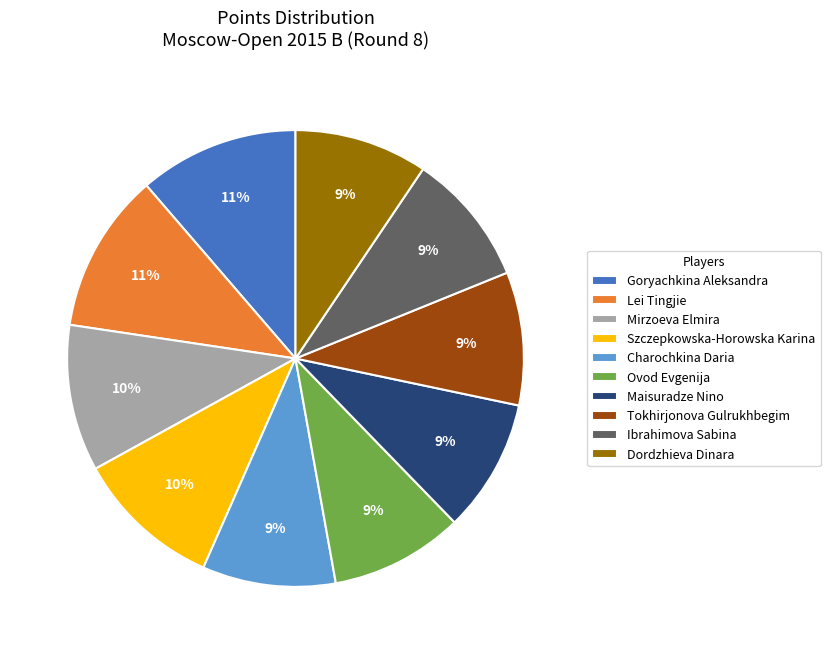

Do Lei Tingjie and Ovod Evgenija together represent more than half of the pie?

No